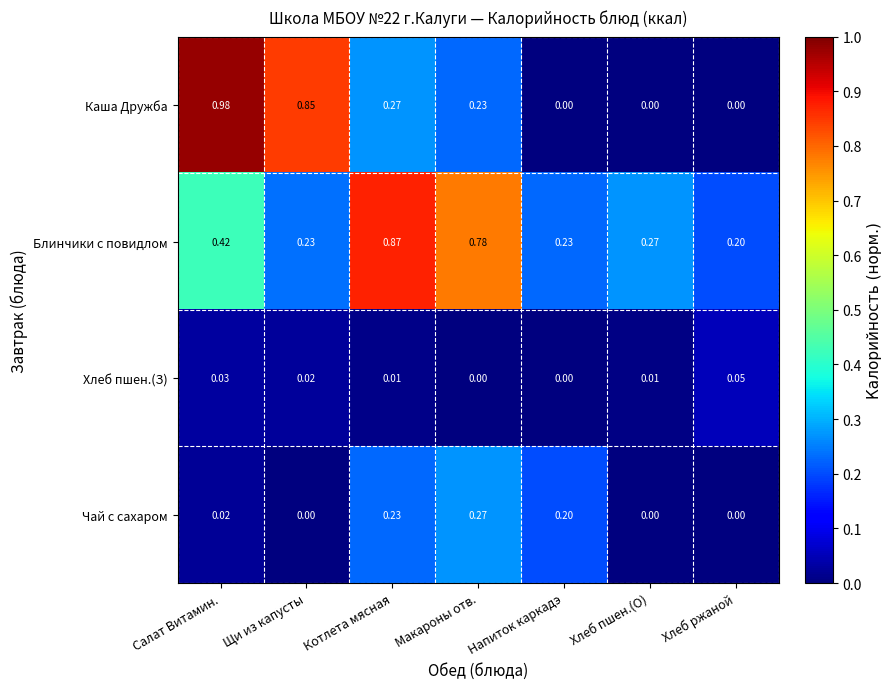

List the series in order of their peak value, highest first.

Каша Дружба, Блинчики с повидлом, Чай с сахаром, Хлеб пшен.(З)